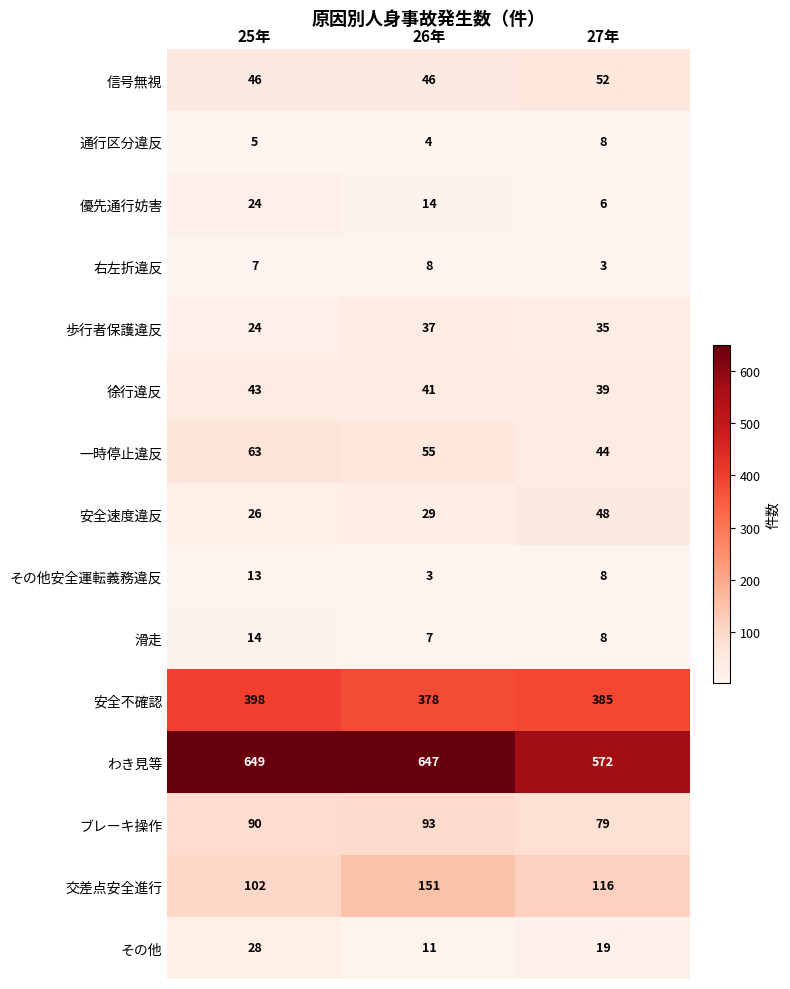

At which label does 滑走 first exceed 8?

25年